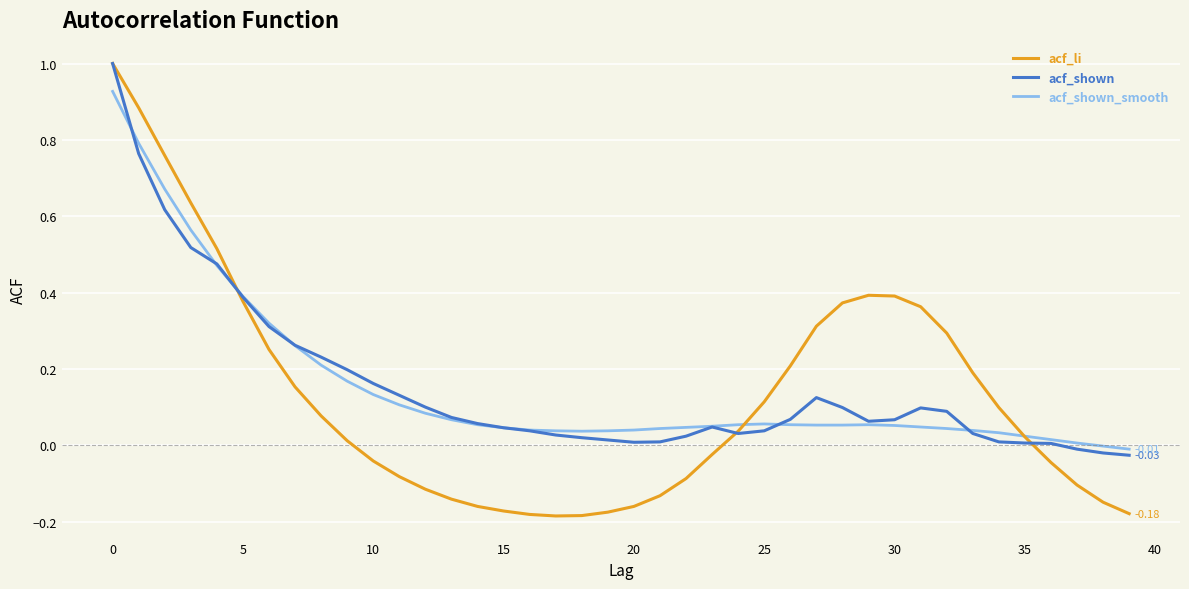

Which series has the widest spread of values?

acf_li